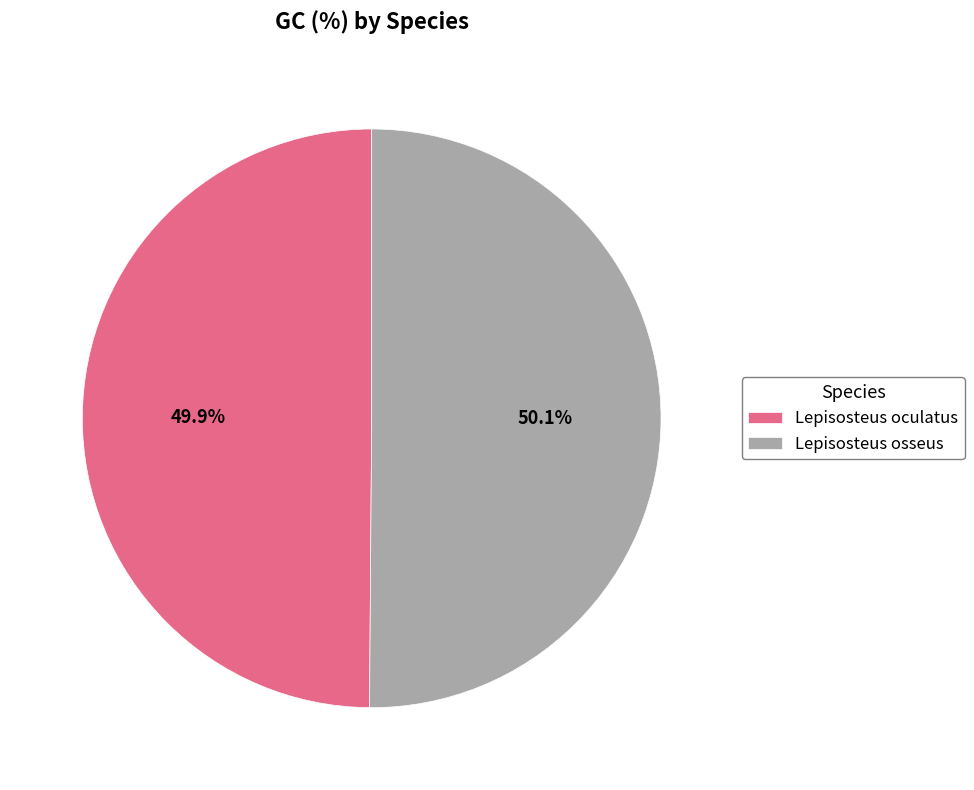

What is the ratio of the value at Lepisosteus osseus to the value at Lepisosteus oculatus?

1.0